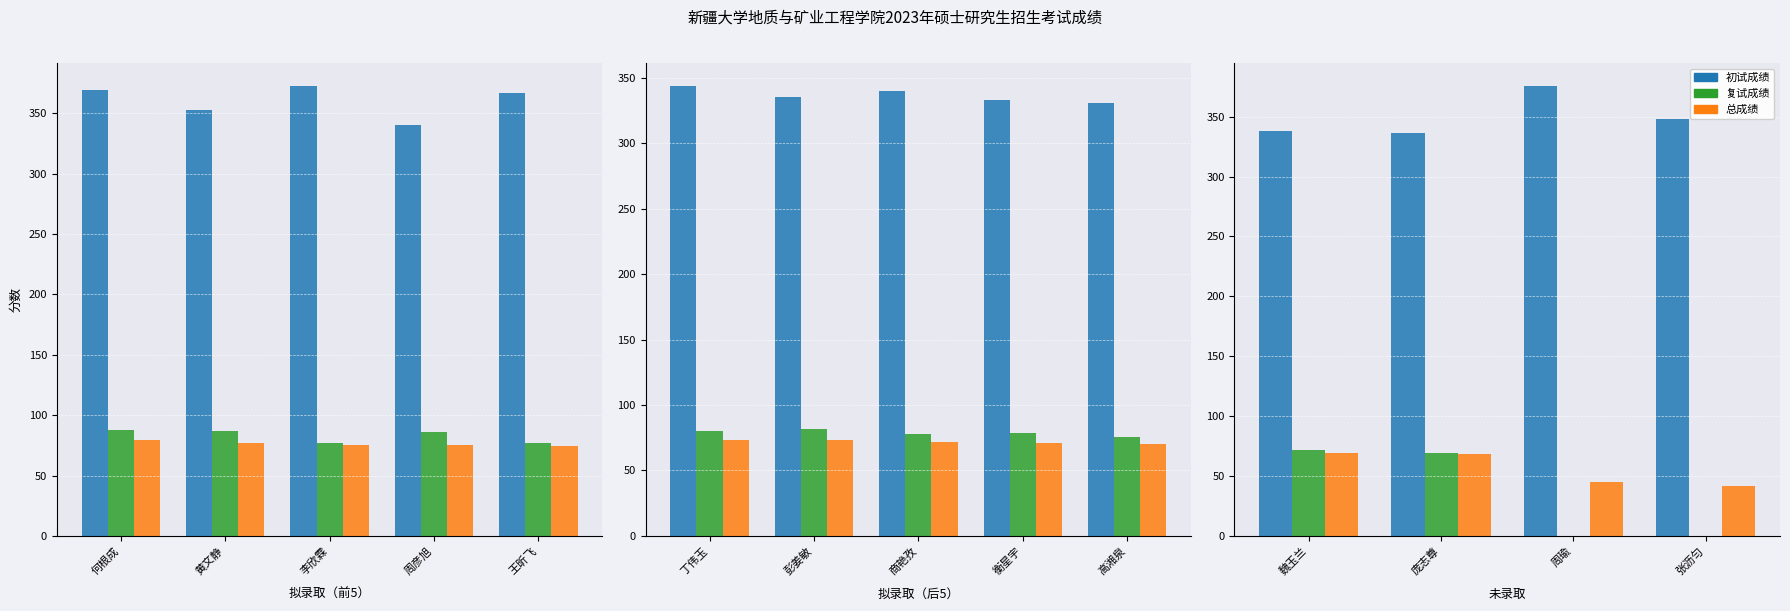

What is the label of the 3rd bar from the left?

周瑜